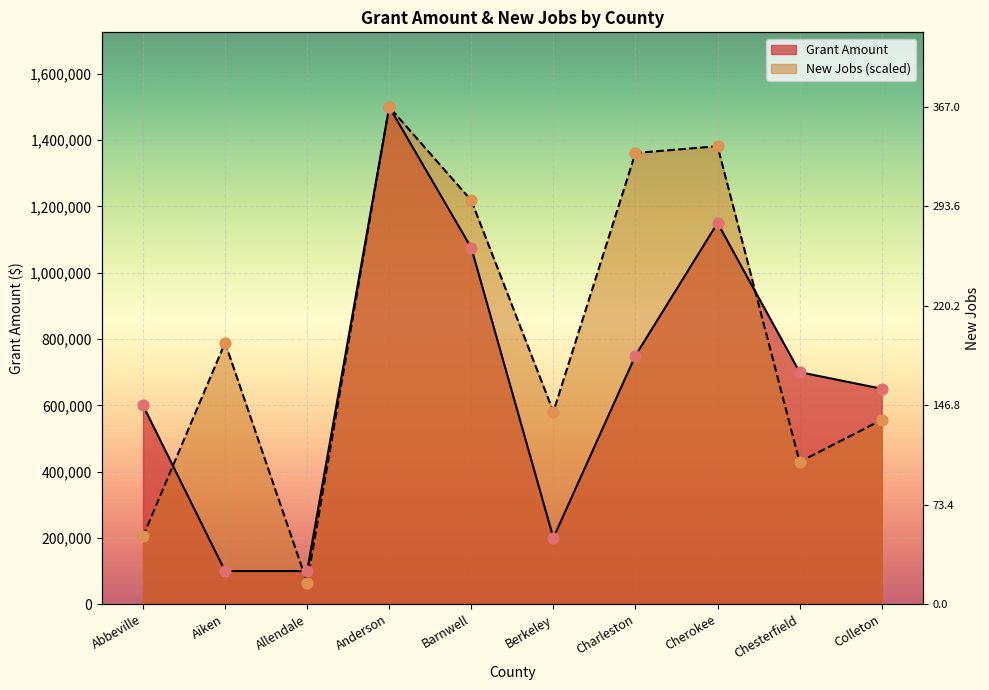

What is the total value across all series at Chesterfield?

1129155.3